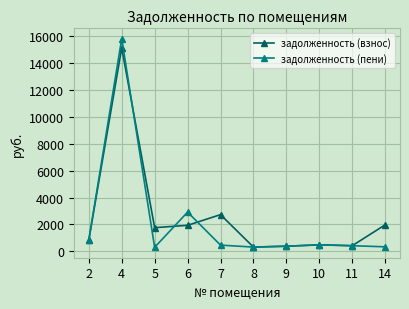

After their last crossing, which series has the higher values: задолженность (пени) or задолженность (взнос)?

задолженность (взнос)